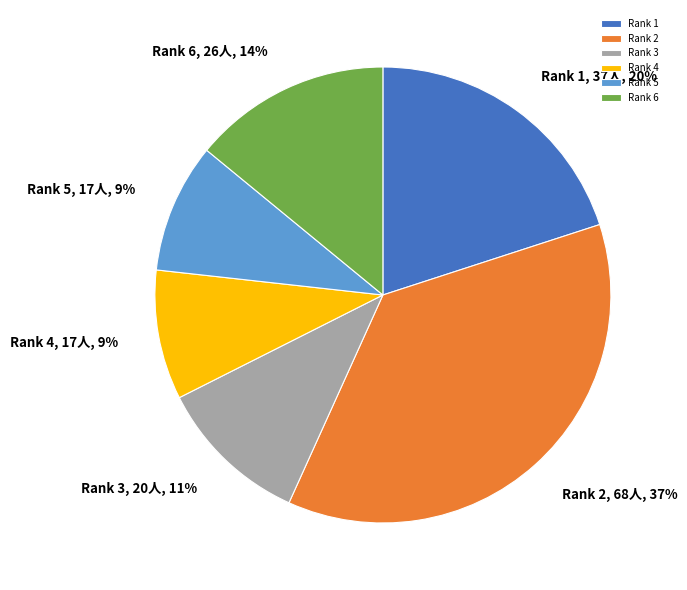

What percentage is the Rank 2, 68人, 37% slice, to the nearest percent?

37%